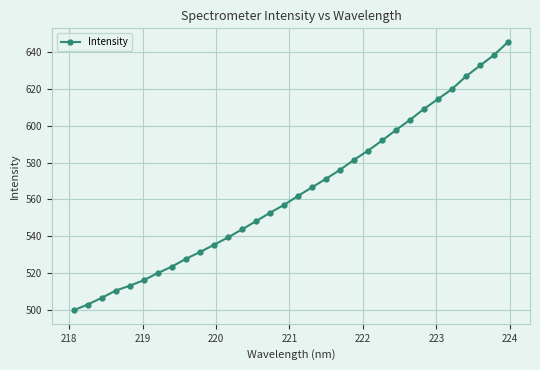

What is the value of the 25th point from the left?

603.3